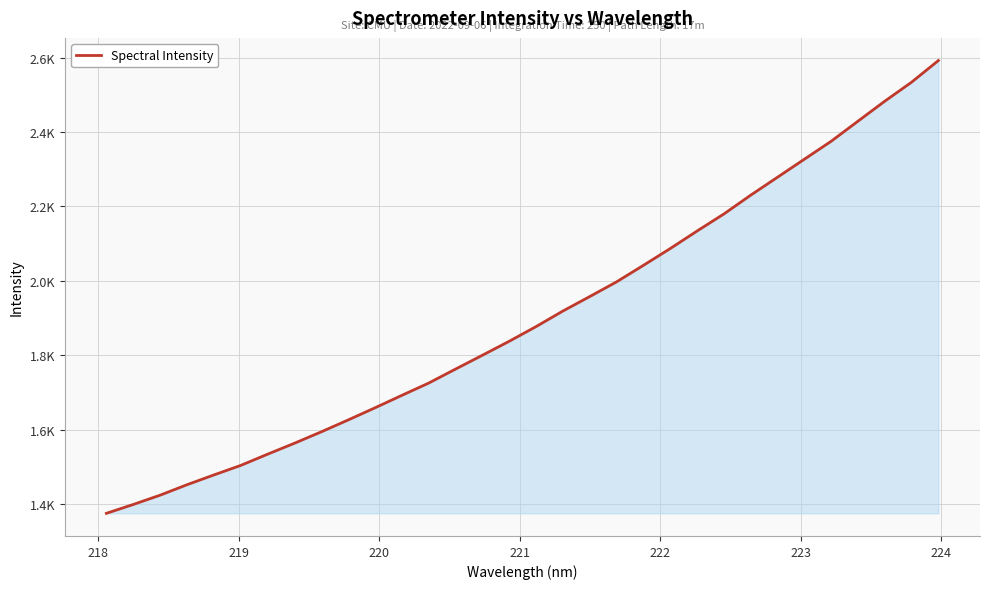

Reading left to right, list all the values displayed in this chart.

1375.0	1398.8	1423.8	1451.9	1478.2	1503.9	1534.0	1563.5	1594.1	1626.0	1658.7	1692.2	1725.2	1762.9	1800.0	1837.6	1877.1	1918.9	1957.8	1997.3	2041.8	2086.9	2134.0	2179.8	2230.4	2278.6	2327.0	2375.3	2429.3	2483.0	2534.1	2592.3